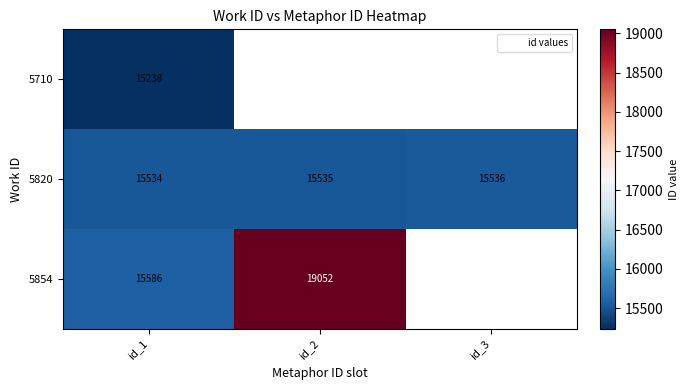

What is the difference between the maximum and minimum values in the 5854 series?

3466.0